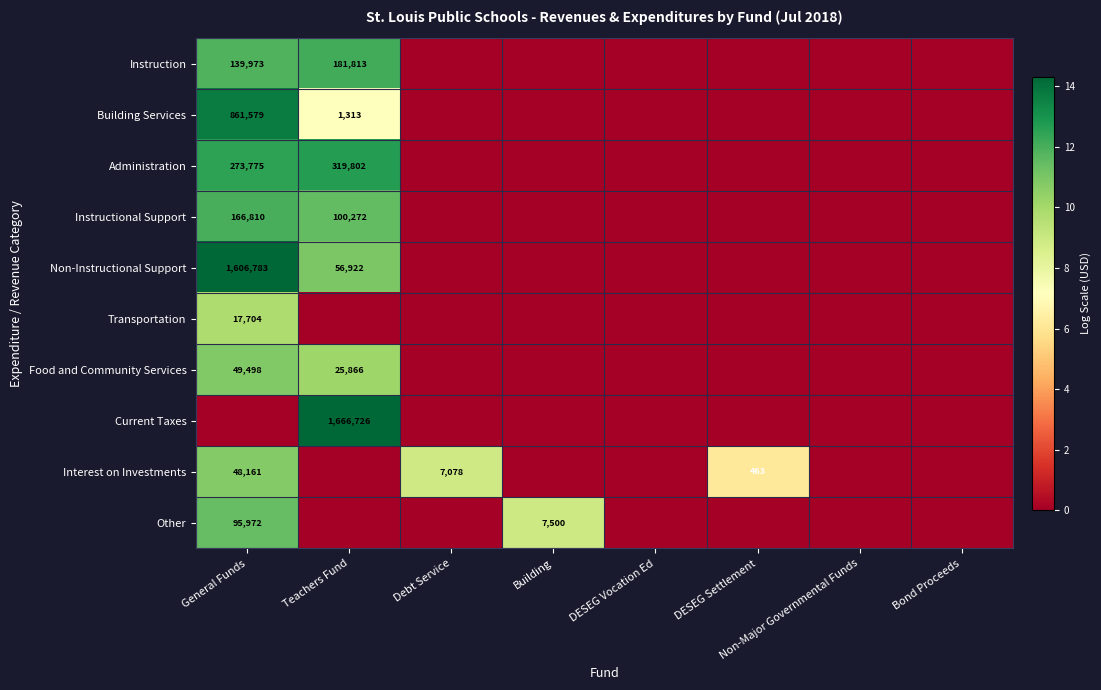

Is it true that Other equals 13084 at Building?

False